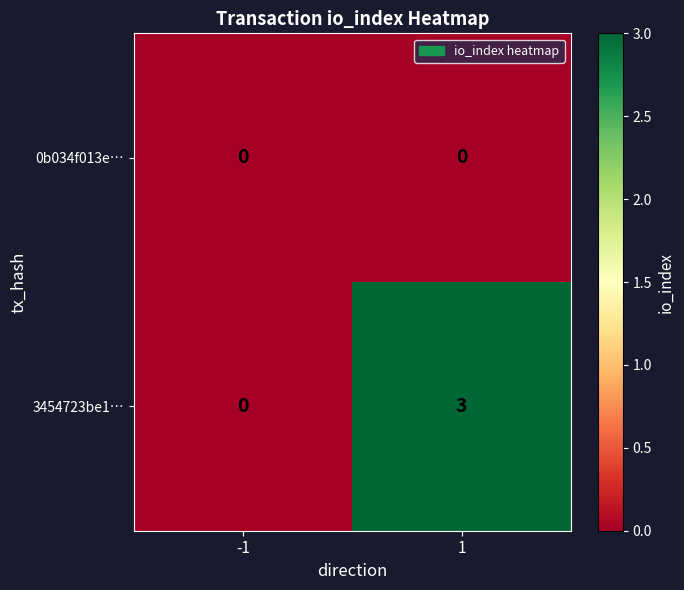

Rank the series by their maximum value, from highest to lowest.

3454723be1…, 0b034f013e…